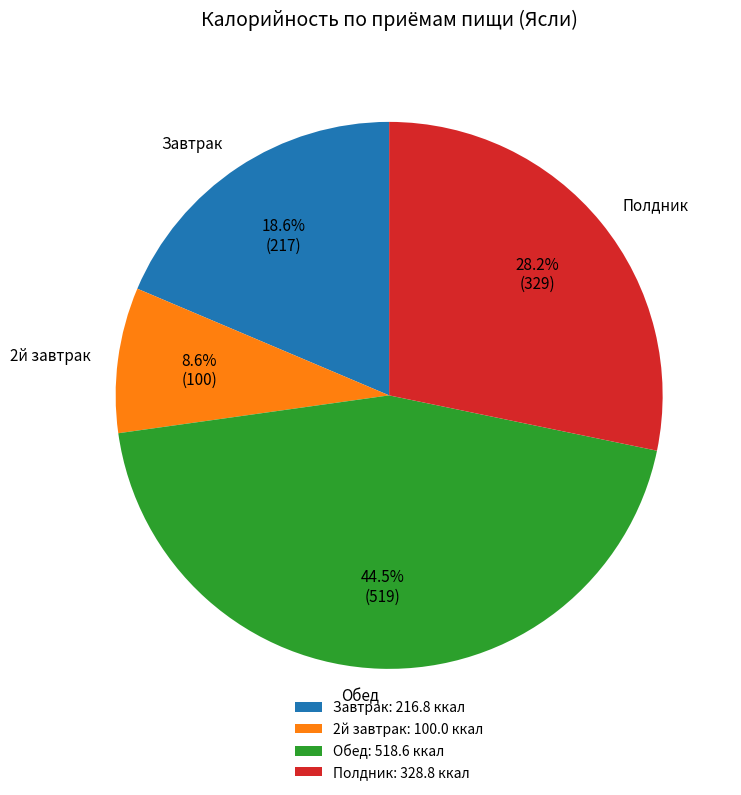

What is the largest slice in the pie chart?

Обед